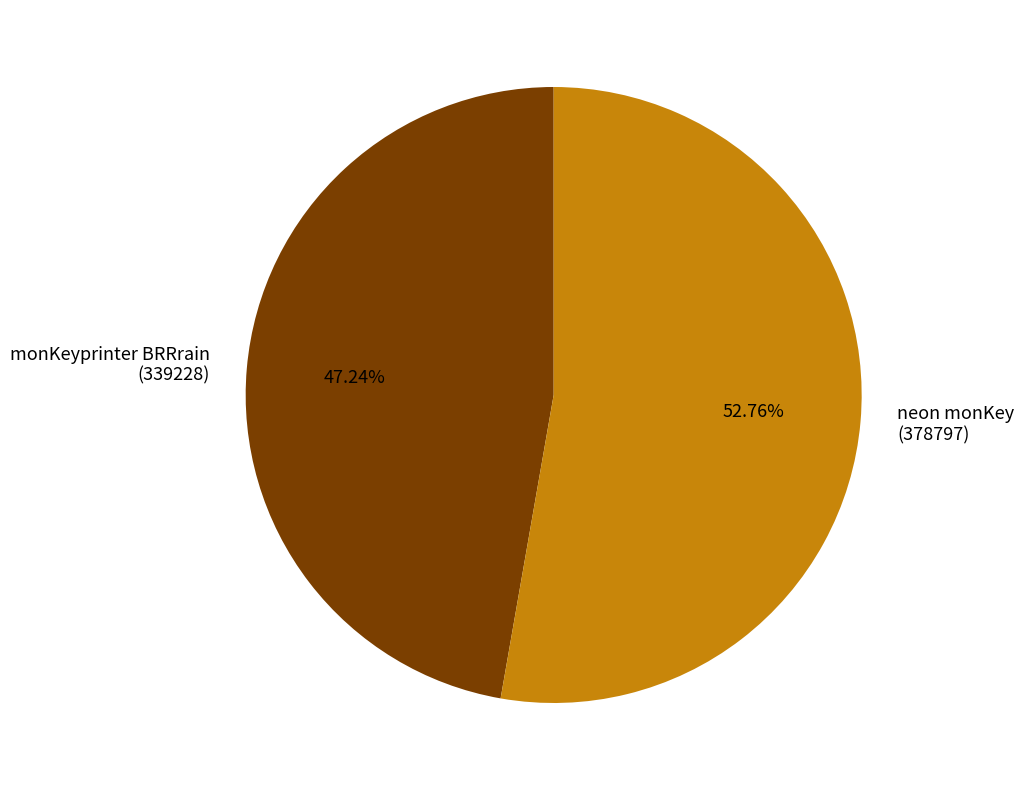

Is the sum of neon monKey and monKeyprinter BRRrain greater than half?

Yes